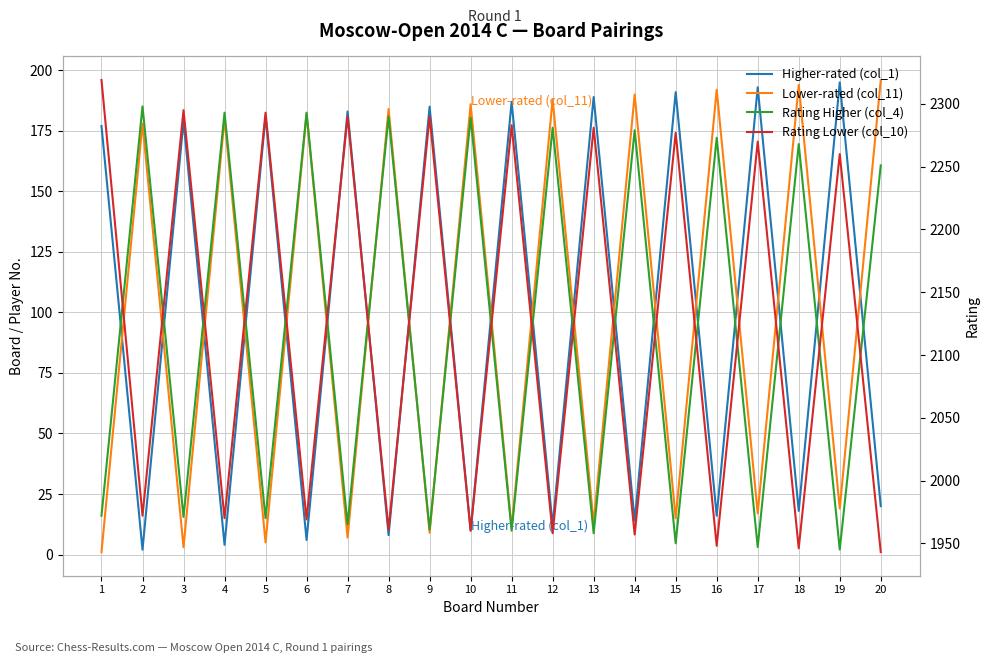

How many data points in Rating Higher (col_4) are less than 2251?

10